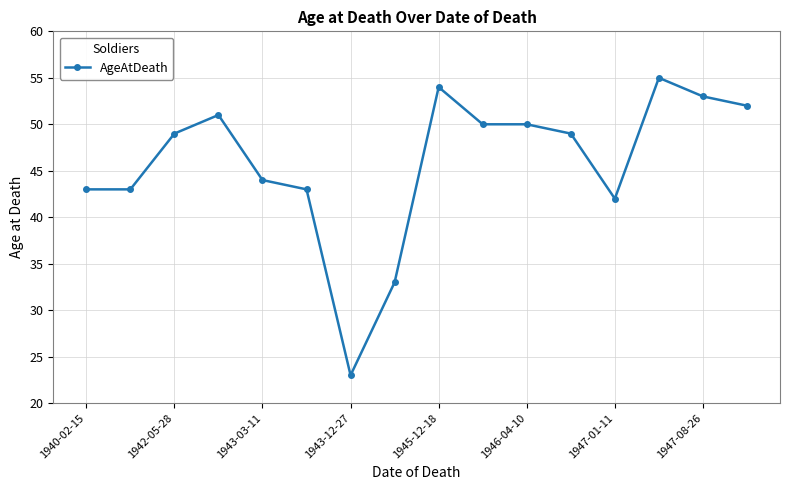

What is the average value?

46